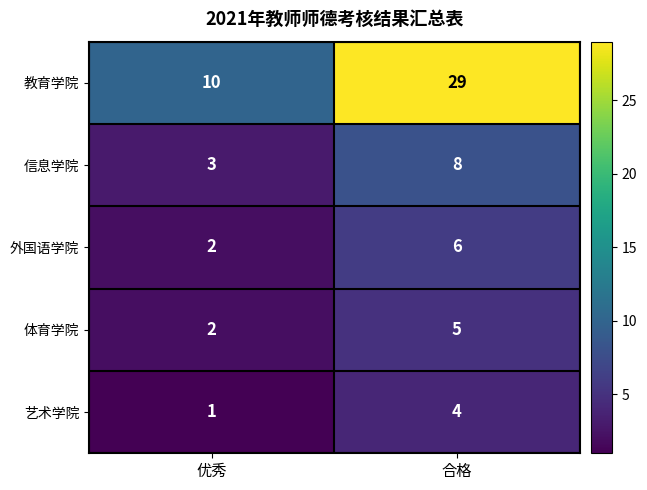

Where is 体育学院 nearest to the value 3?

优秀